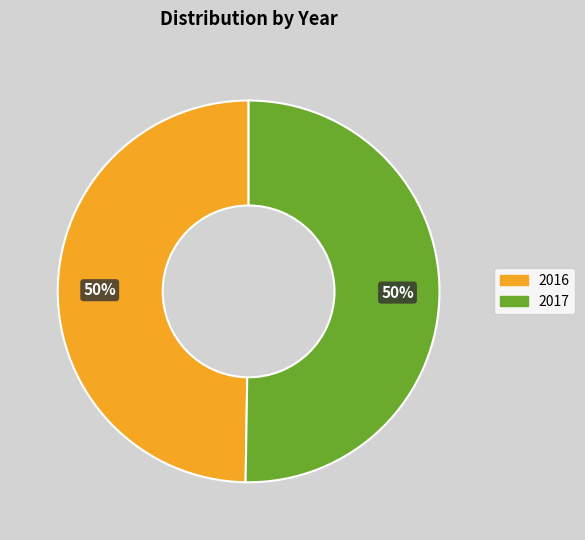

Do 2016 and 2017 together represent more than half of the pie?

Yes